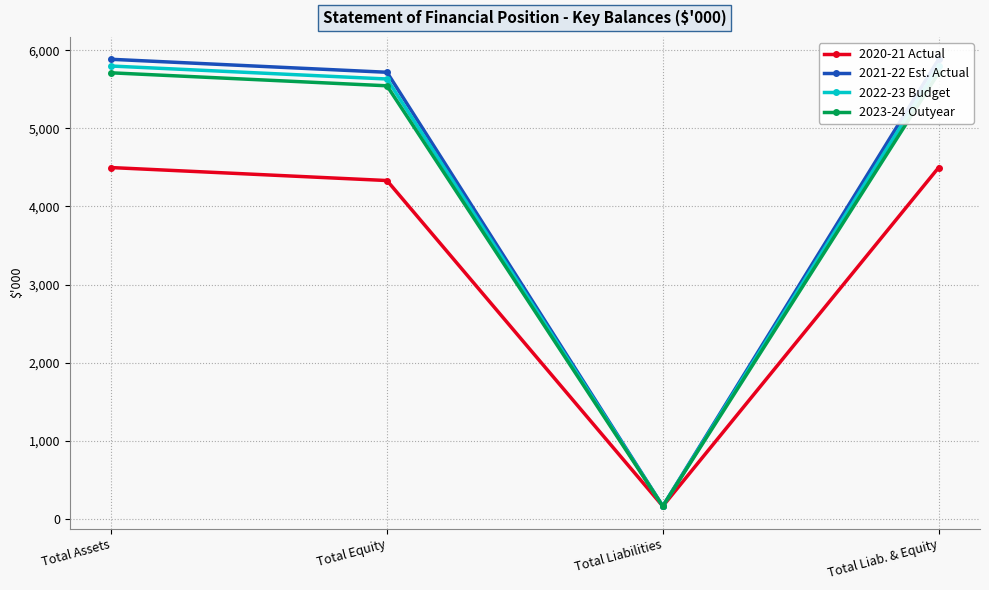

At which category does 2020-21 Actual reach its first local valley?

Total Liabilities